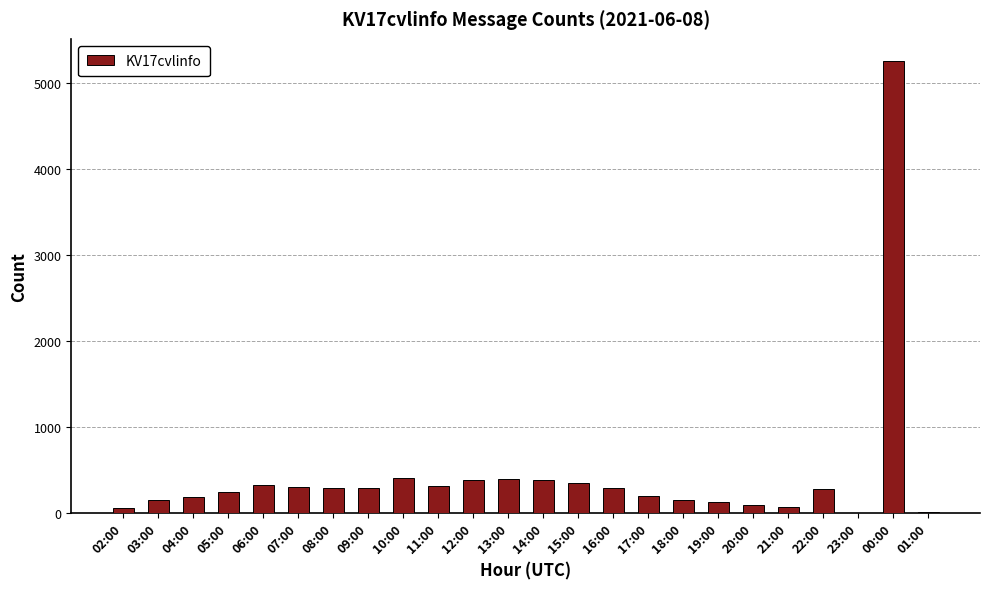

What is the sum of all values?

10519